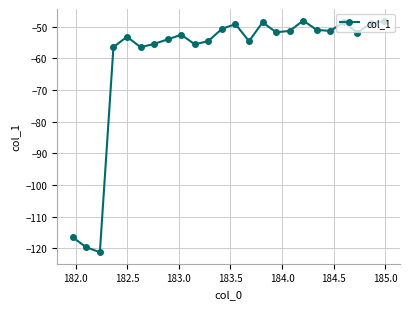

What is the sum of all values?

-1449.2